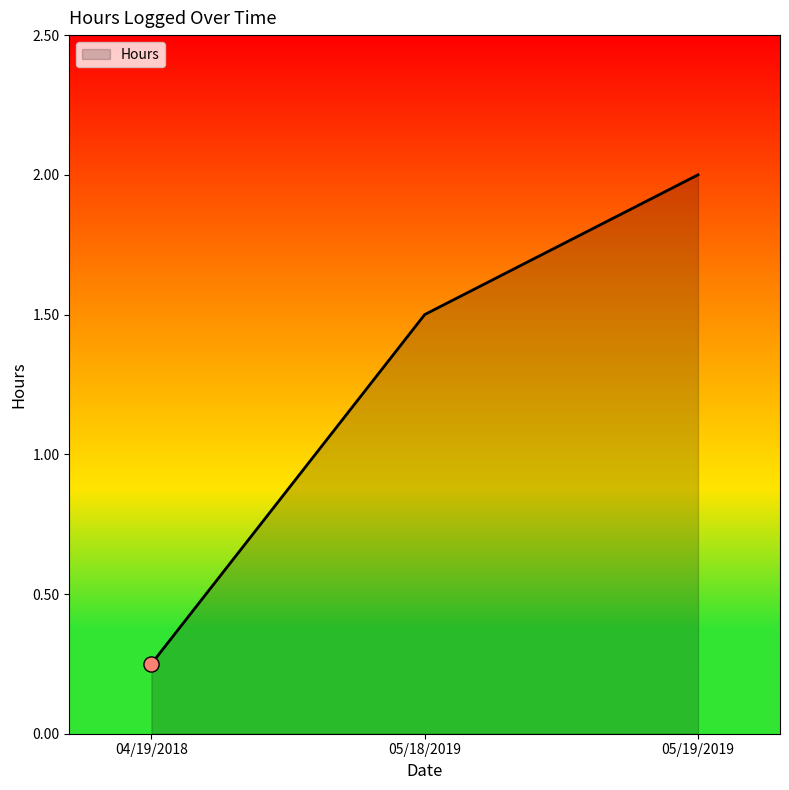

Between 05/19/2019 and 05/18/2019, which is larger?

05/19/2019